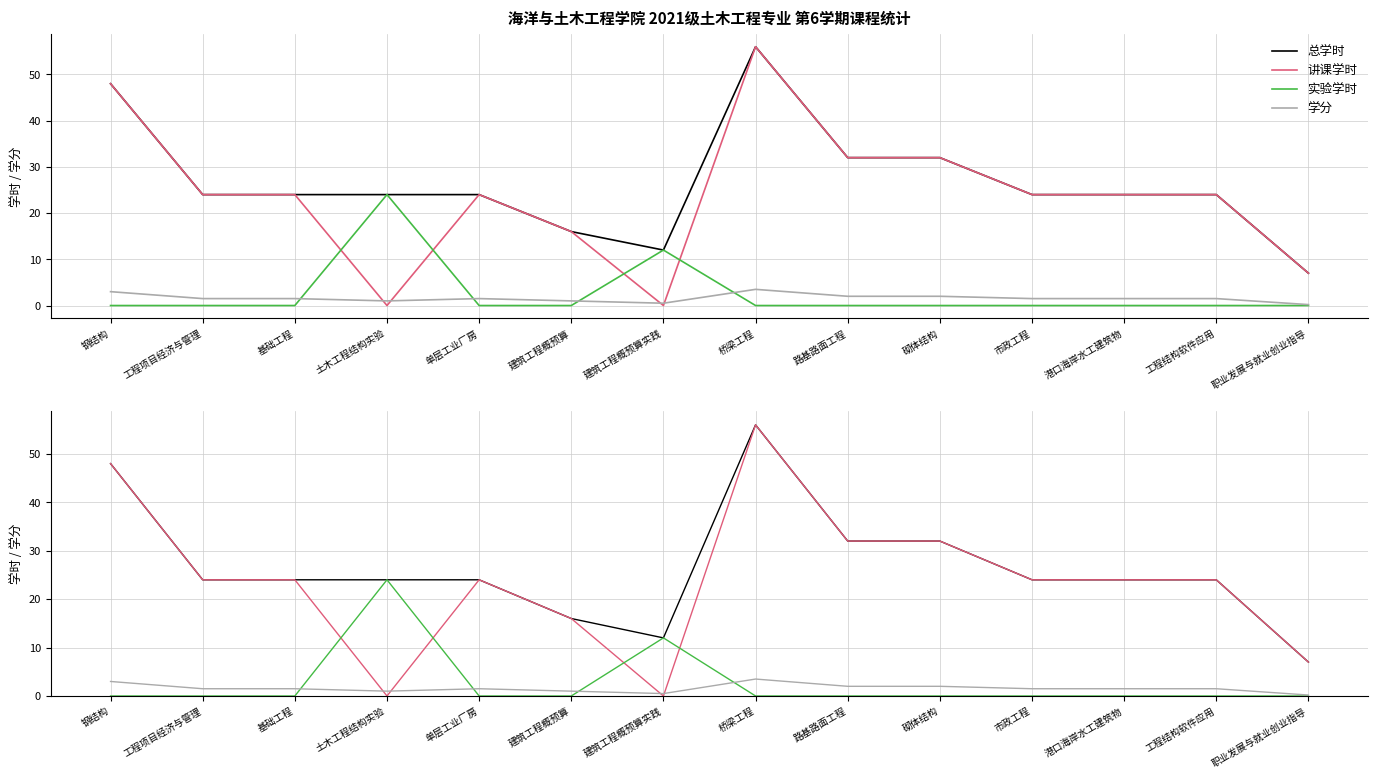

What is the difference between the 总学时 values at 建筑工程概预算 and 工程项目经济与管理?

8.0